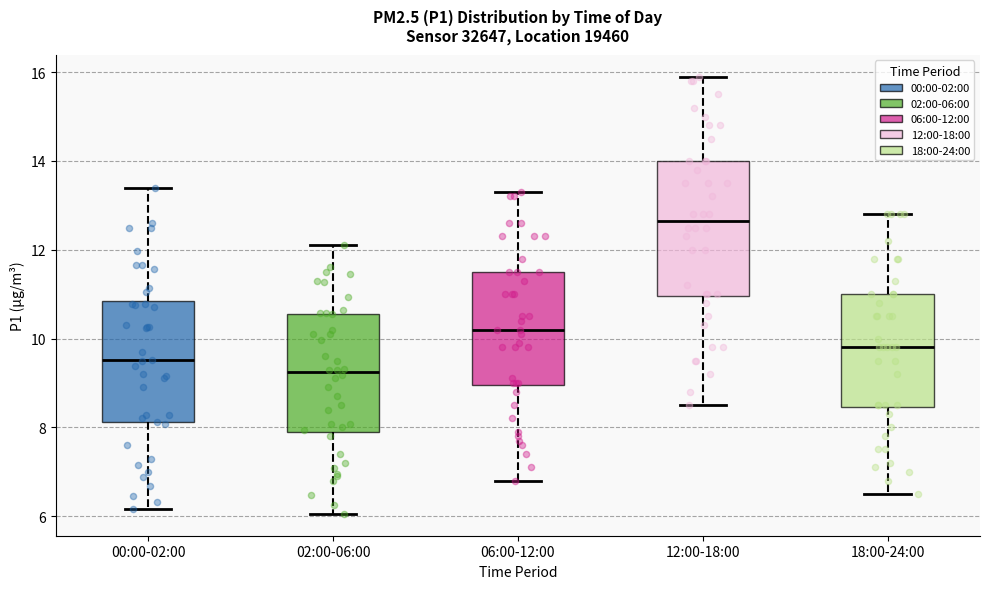

Where does the lower whisker of the box for 00:00-02:00 end on the y-axis? The values are not printed on the chart, so give them approximately, as read against the axis.

6.2